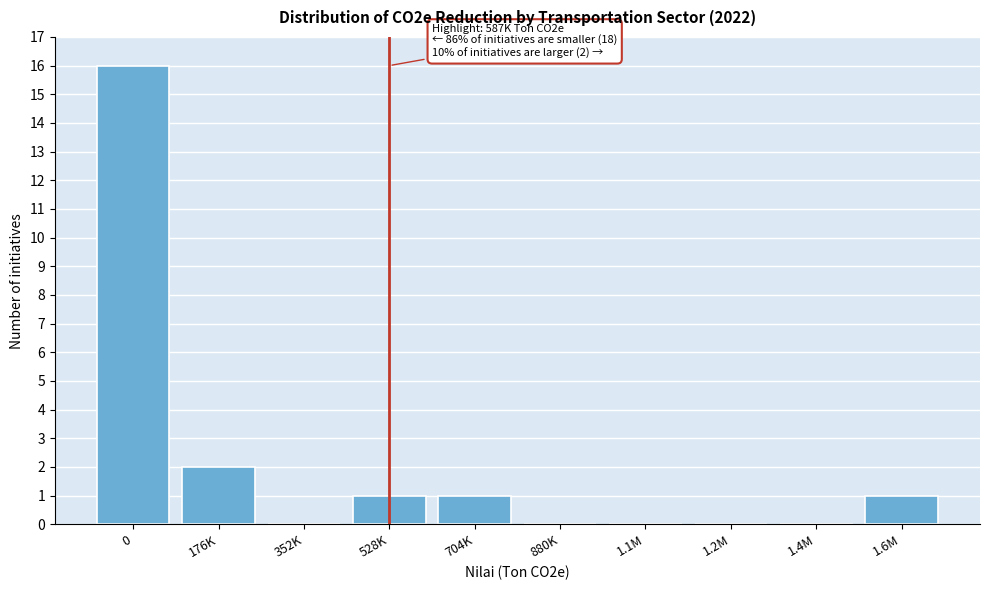

Reading right to left, what are all the values shown in this chart?

1.6M=1	1.4M=0	1.2M=0	1.1M=0	880K=0	704K=1	528K=1	352K=0	176K=2	0=16